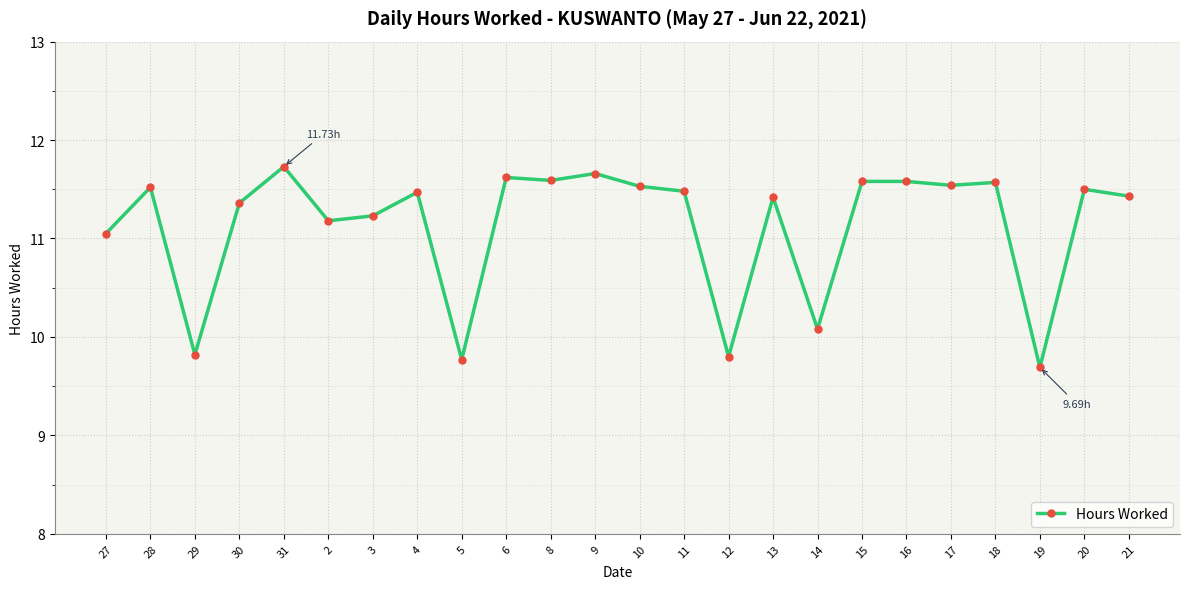

What is the change in value from 31 to 5?

-2.0